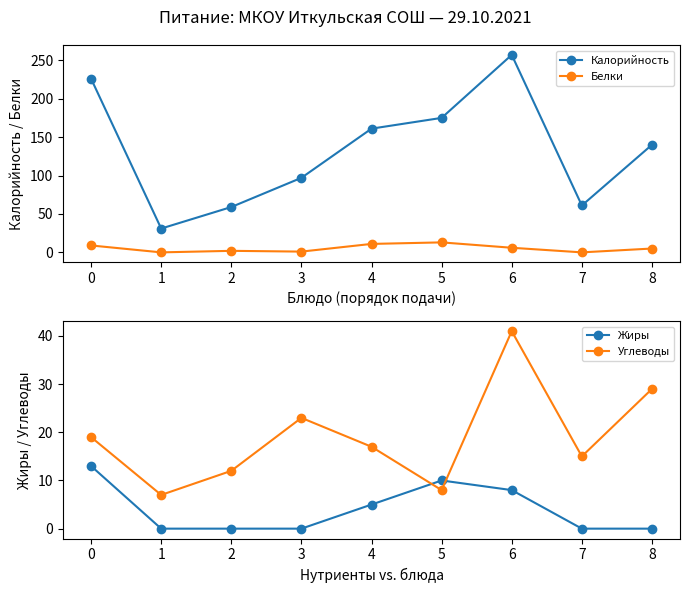

True or false: Калорийность and Белки cross at least once.

False